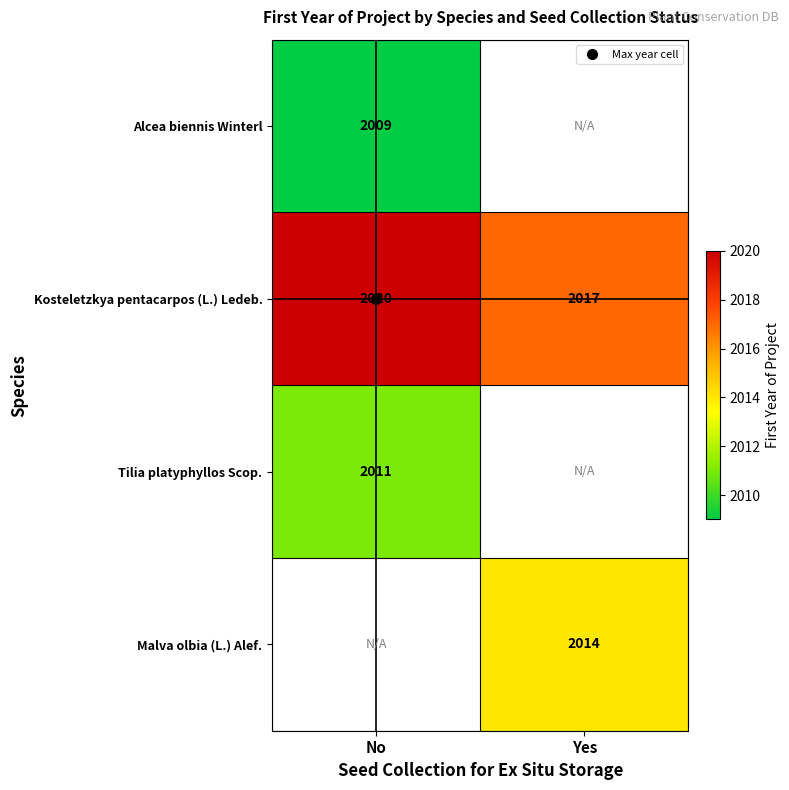

What is the smallest value displayed?

2009.0